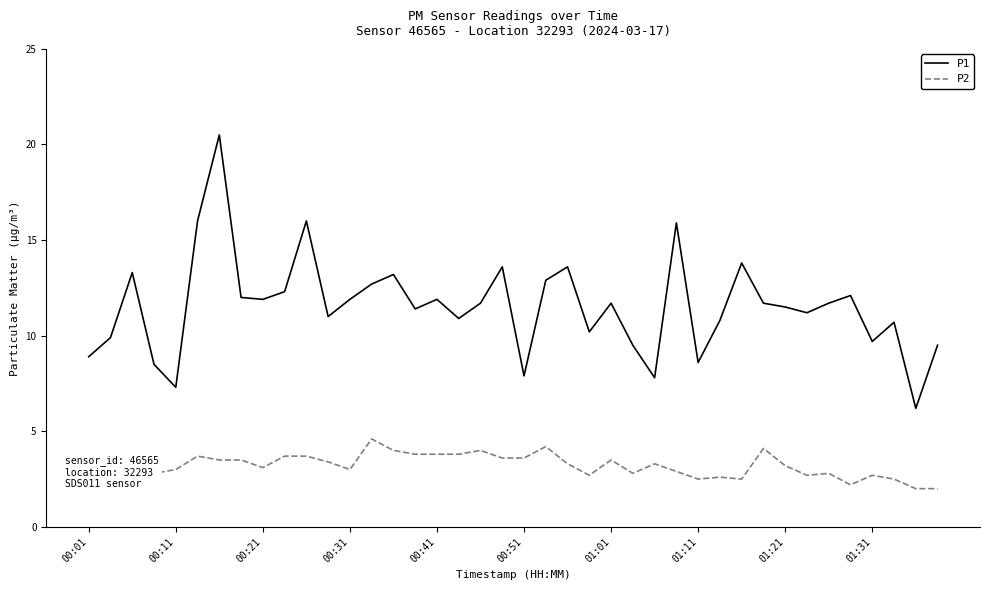

List the series in order of their peak value, highest first.

P1, P2